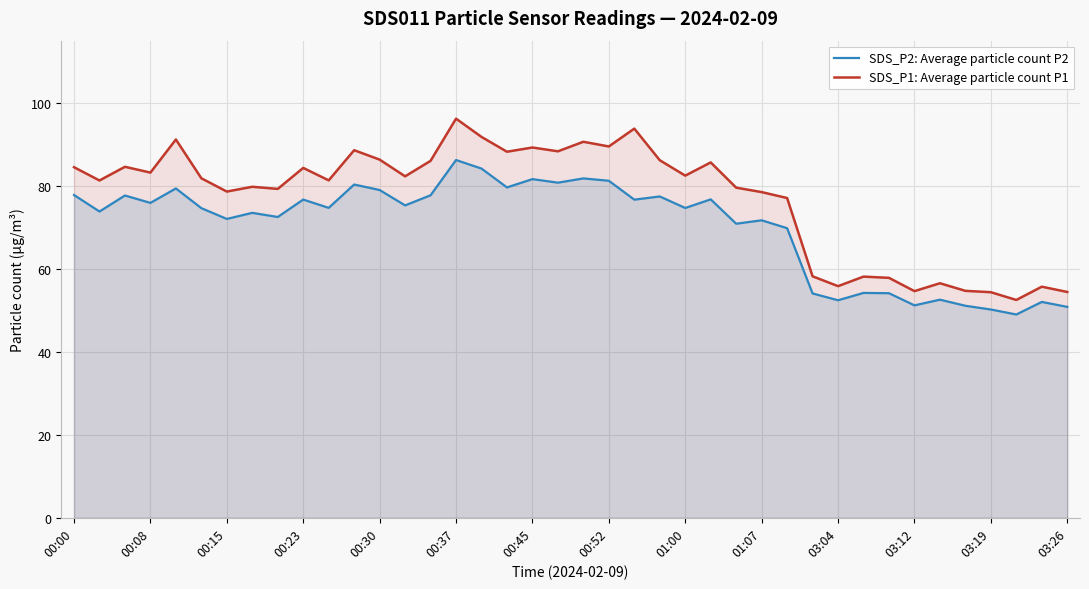

How many values in the SDS_P2: Average particle count P2 series are below 74?

18